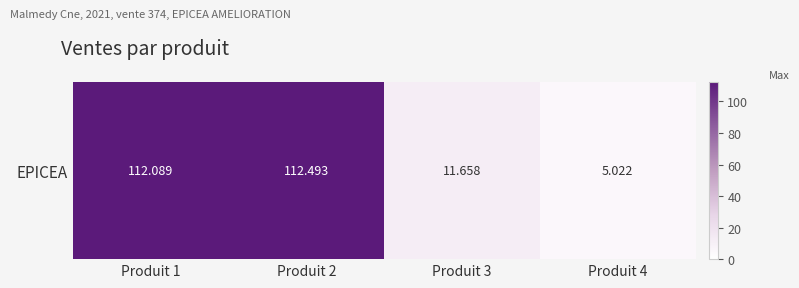

List the labels in order of value, smallest first.

Produit 4, Produit 3, Produit 1, Produit 2